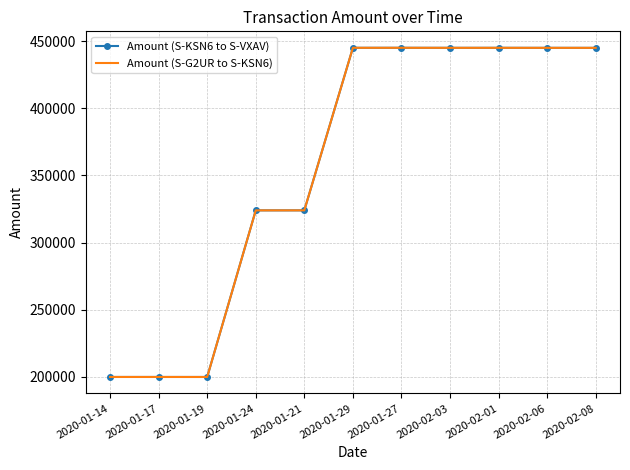

What is the total value across all series at 2020-01-29?

889918.8